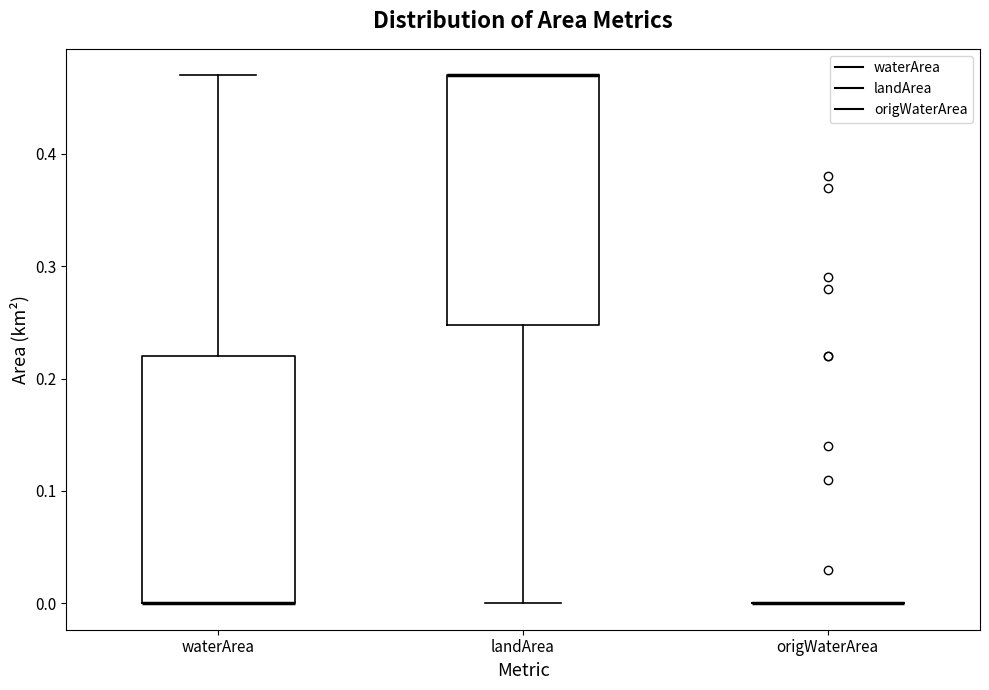

Reading left to right, transcribe this box plot: for each box, give where its median line is, the range the box spans, and where its two whiskers end, as read against the y-axis. The values are not printed on the chart, so give them approximately, as read against the axis.

waterArea: median 0.00 (drawn on the box's lower edge), box 0.00 to 0.22, whiskers 0.00 to 0.47
landArea: median 0.47 (drawn on the box's upper edge), box 0.25 to 0.47, whiskers 0.00 to 0.47
origWaterArea: box collapsed to a line at 0.00, whiskers 0.00 to 0.00